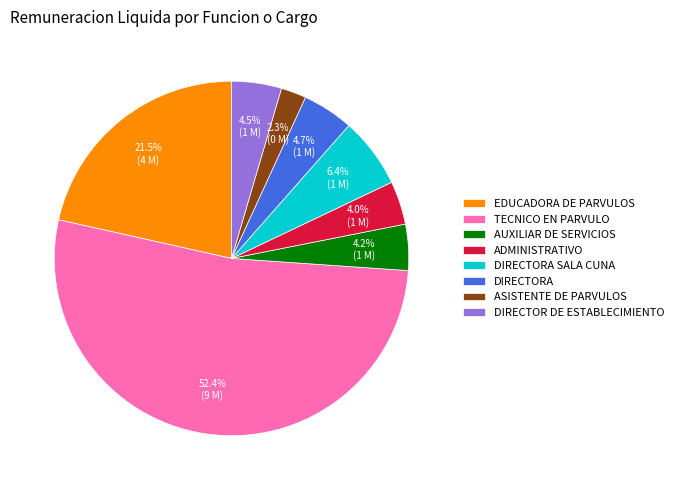

How many slices are in this pie chart?

8